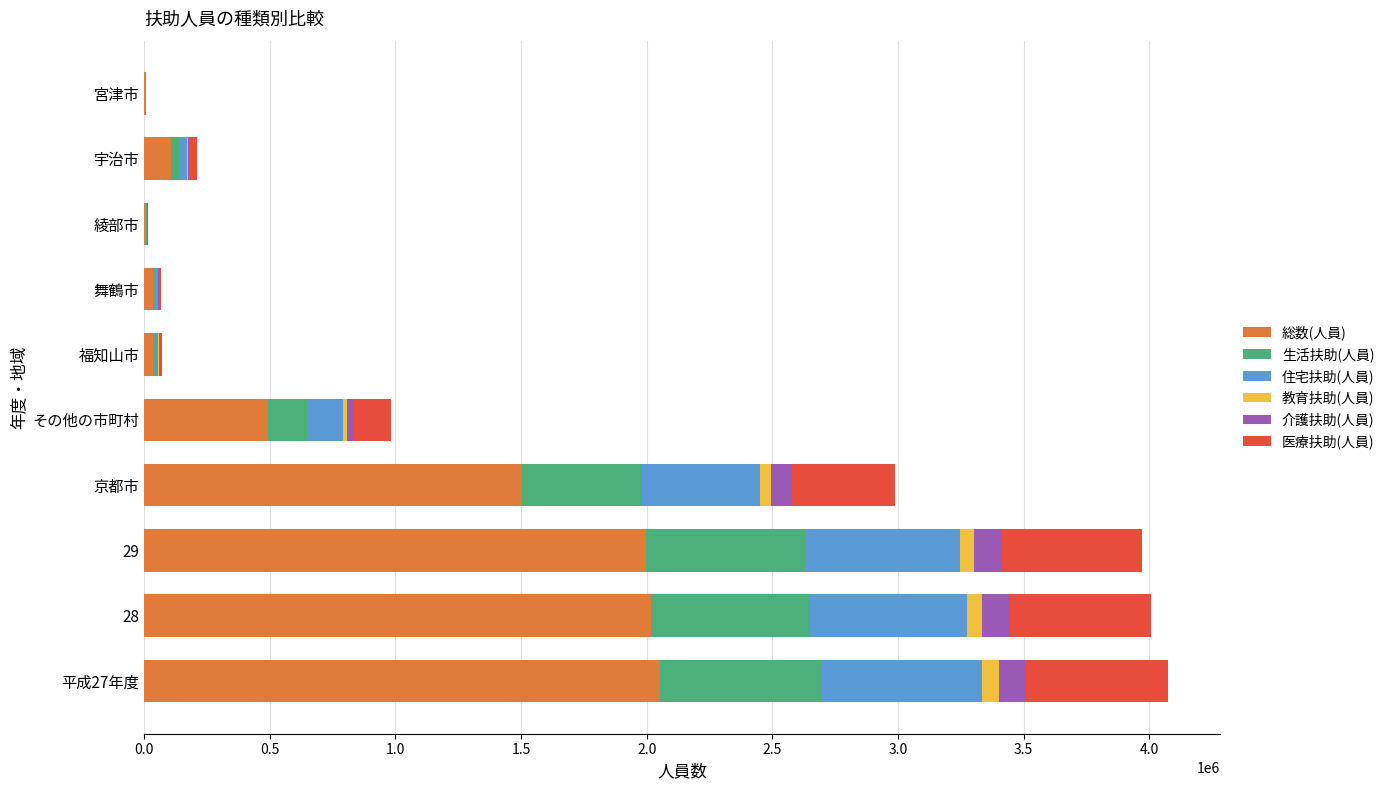

Is it true that 総数(人員) equals 664968 at 京都市?

False